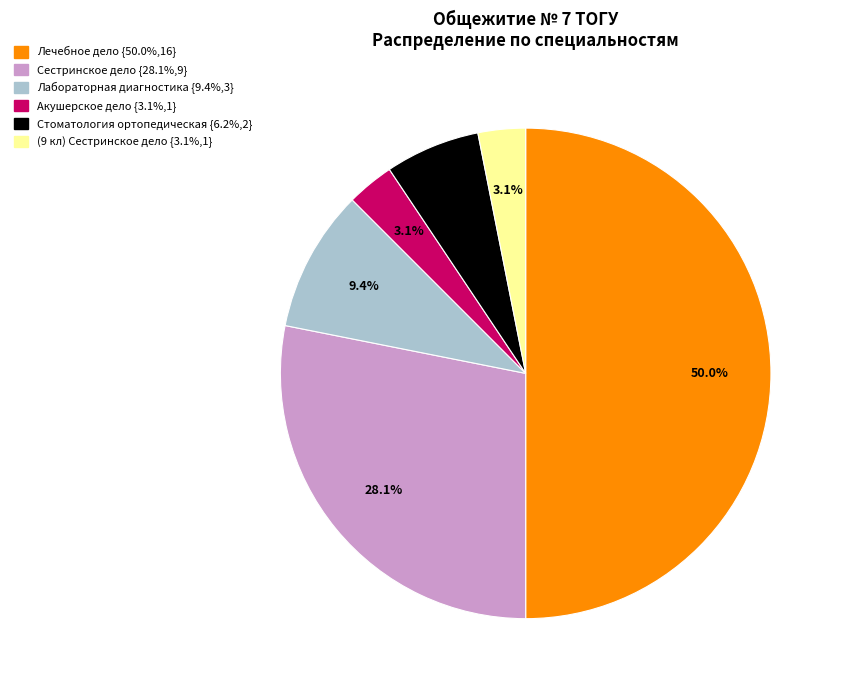

True or false: (9 кл) Сестринское дело accounts for 3% of the total.

True